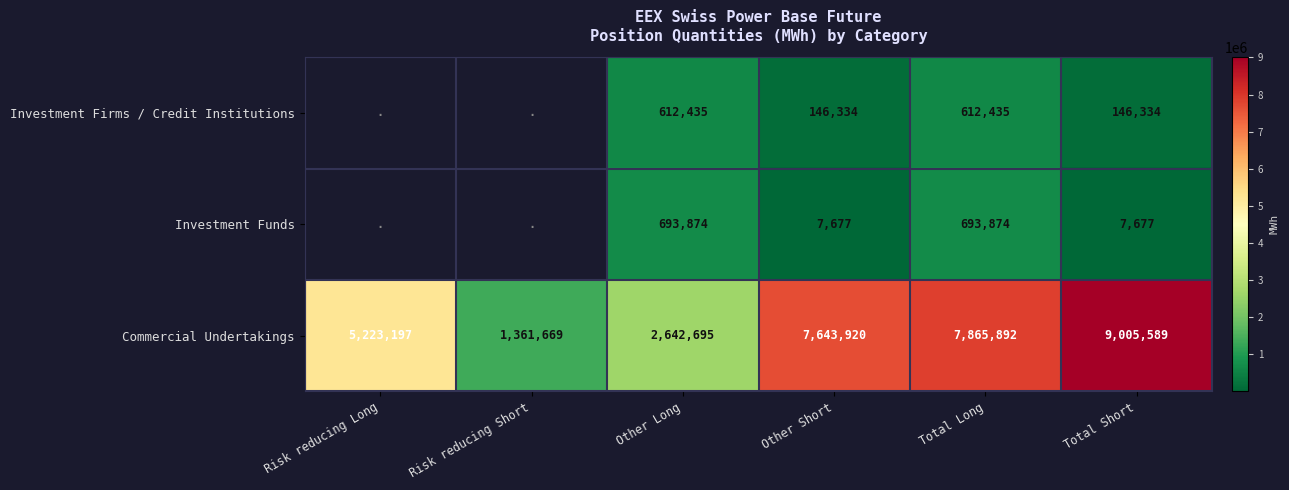

What is the total value across all series at Total Long?

9172201